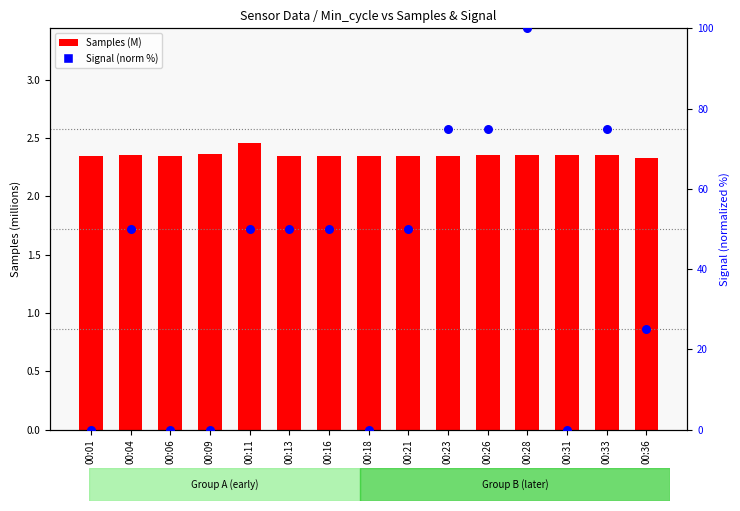

Which series has the largest Y range (max minus min)?

Signal (norm %)